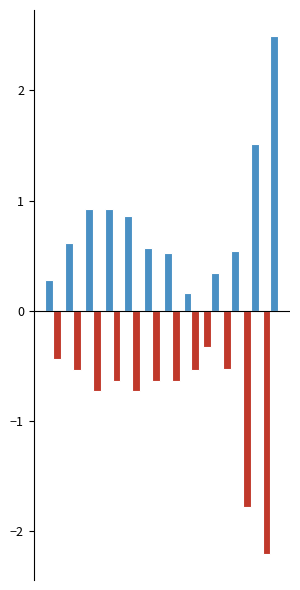

Are the bars horizontal?

No